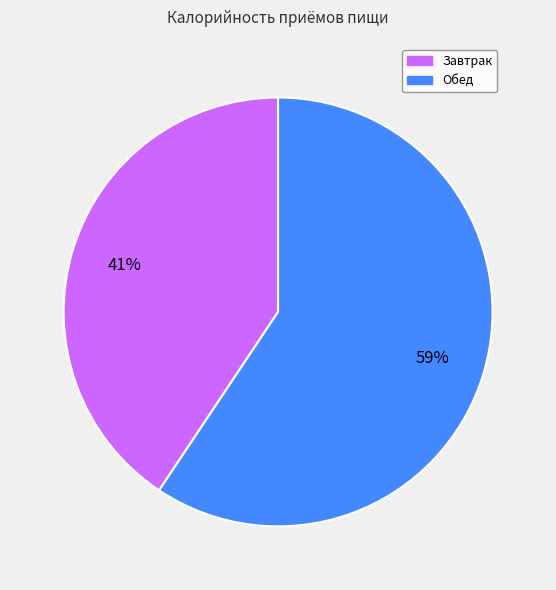

To the nearest percent, what is the combined percentage of Обед and Завтрак?

100%